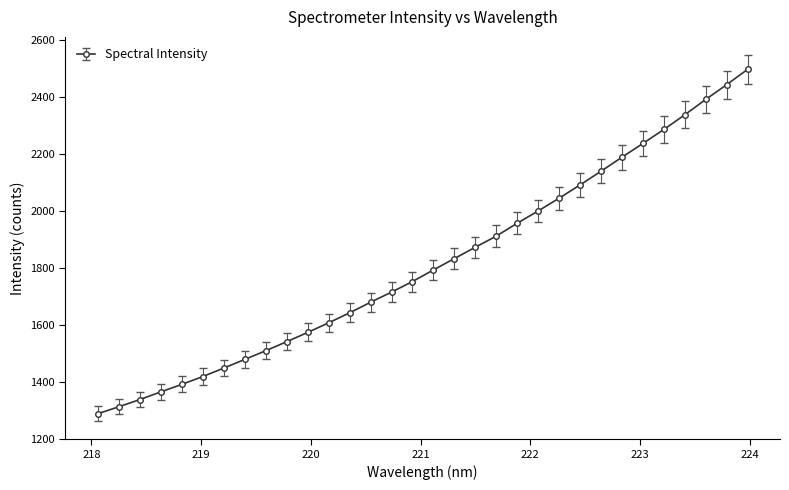

True or false: there are more than 2 points higher than both neighbors.

False